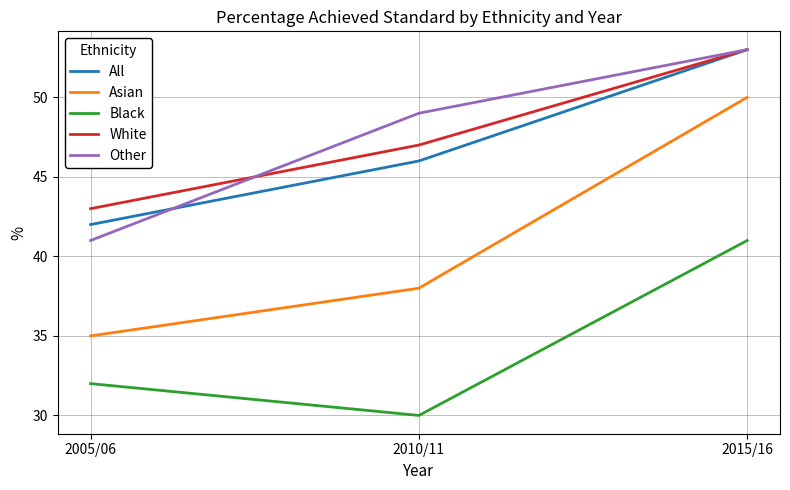

Reading left to right, transcribe all the data shown in this chart.

All: 42	46	53
Asian: 35	38	50
Black: 32	30	41
White: 43	47	53
Other: 41	49	53